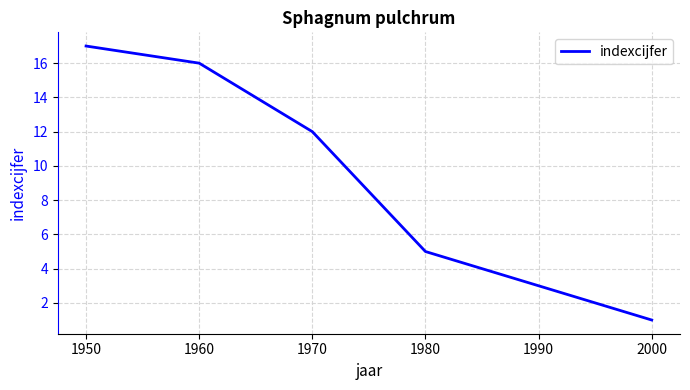

True or false: there are more than 1 points higher than both neighbors.

False